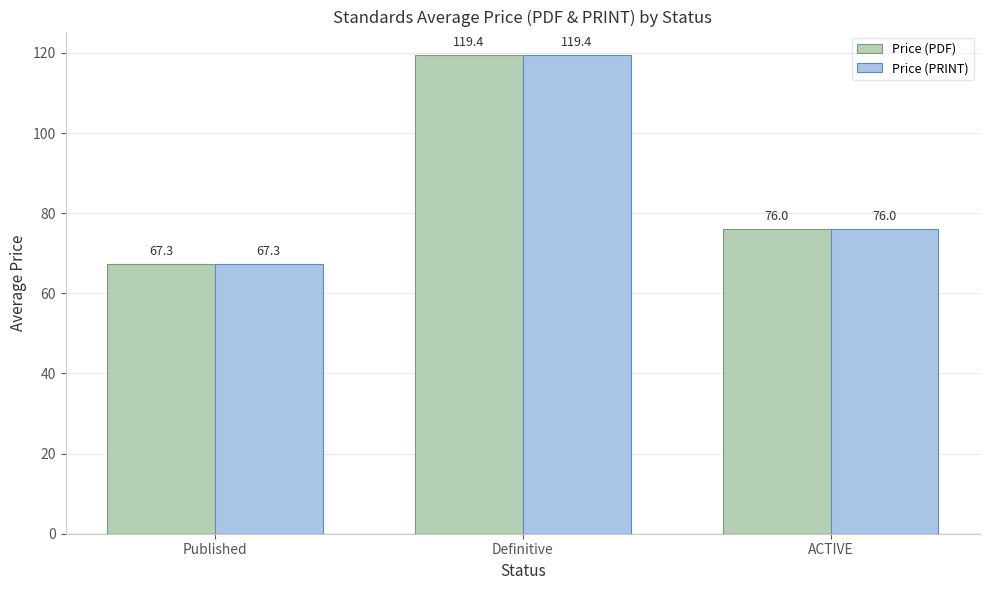

Does the chart contain stacked bars?

No